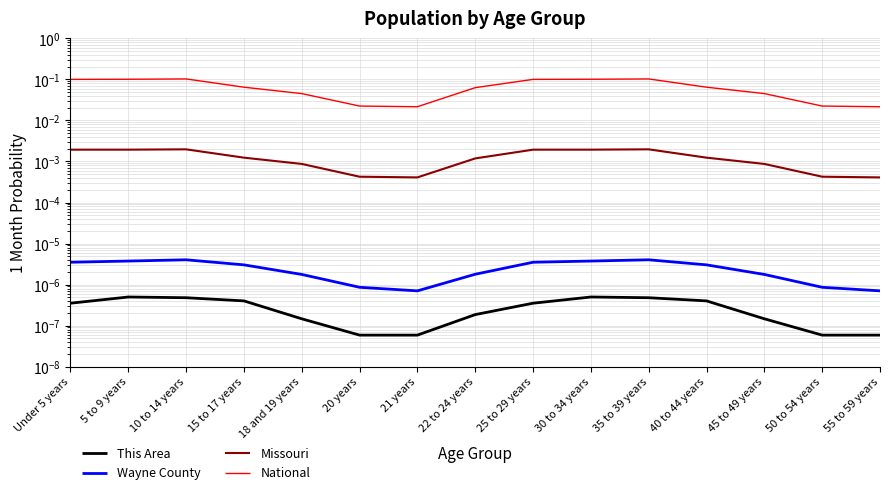

The Missouri series shows 0.0 at 18 and 19 years. True or false?

True